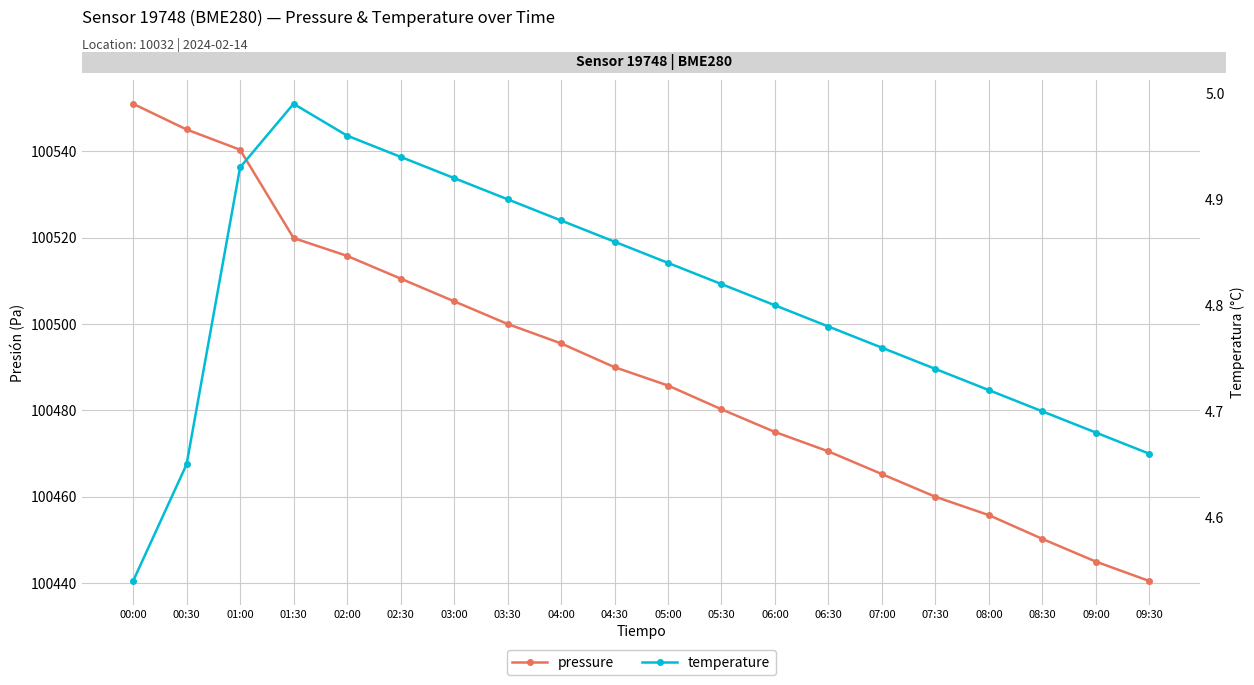

True or false: pressure and temperature intersect in this chart.

False